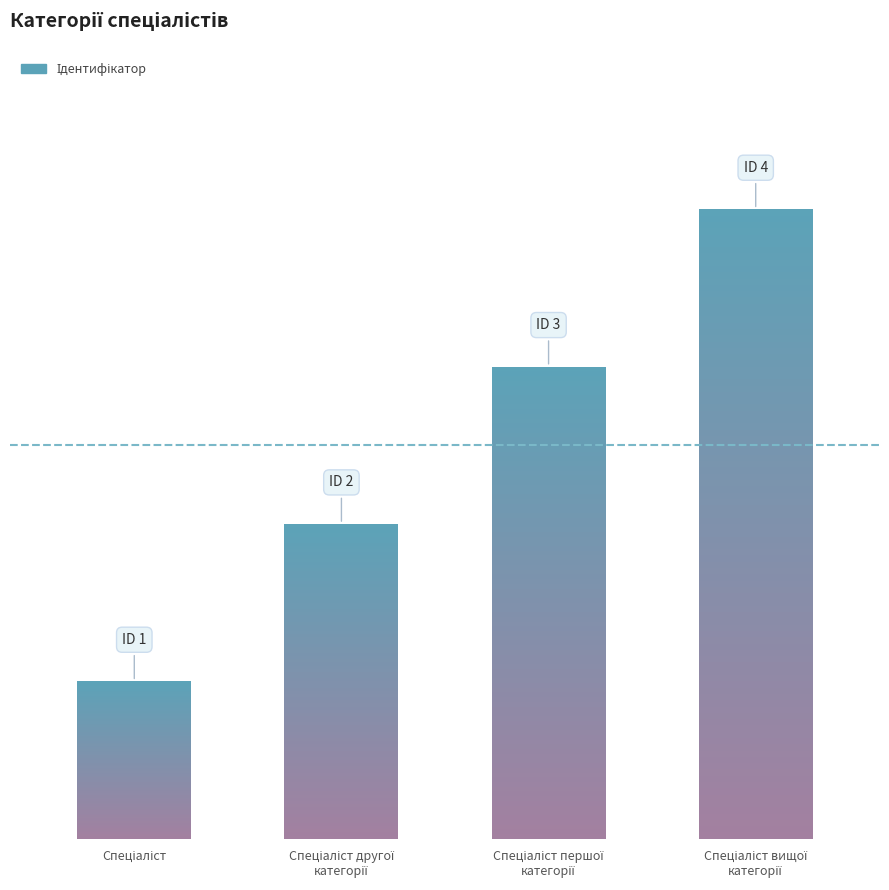

Which has a higher value, Спеціаліст другої категорії or Спеціаліст вищої категорії?

Спеціаліст вищої категорії